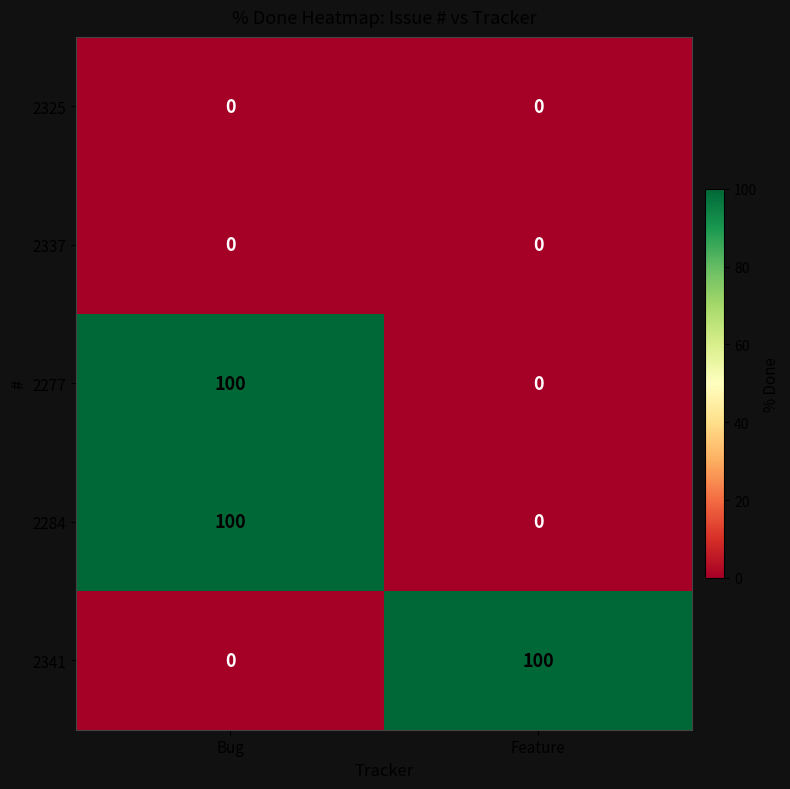

What is the total value across all series at Feature?

100